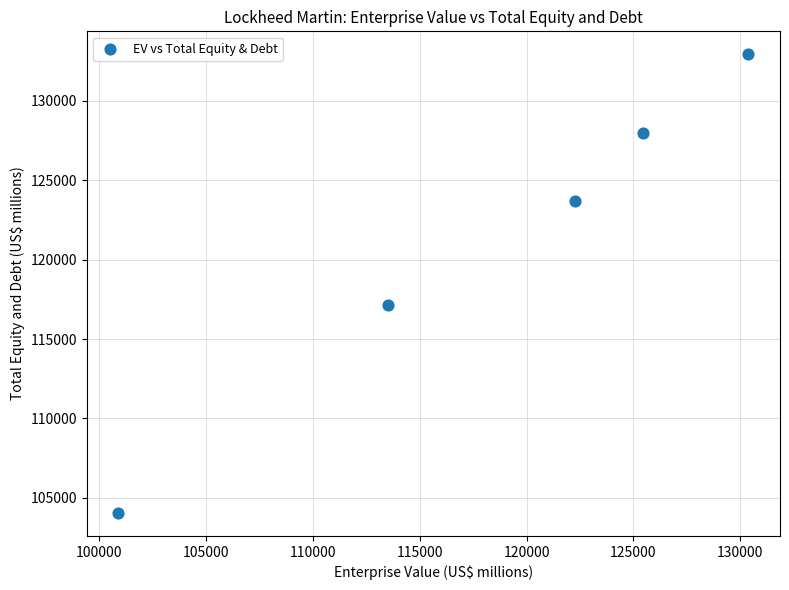

What is the average Y value?

121149